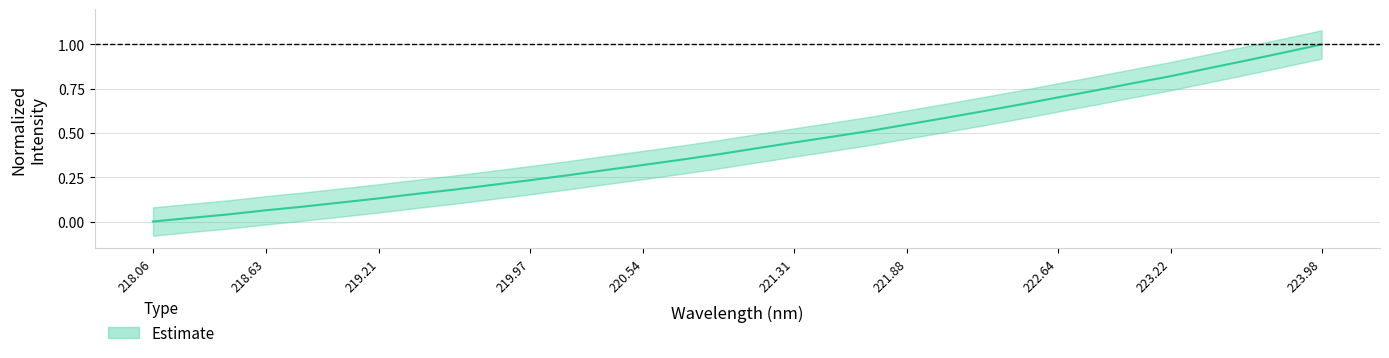

The value at 221.88 is 0.2. True or false?

False